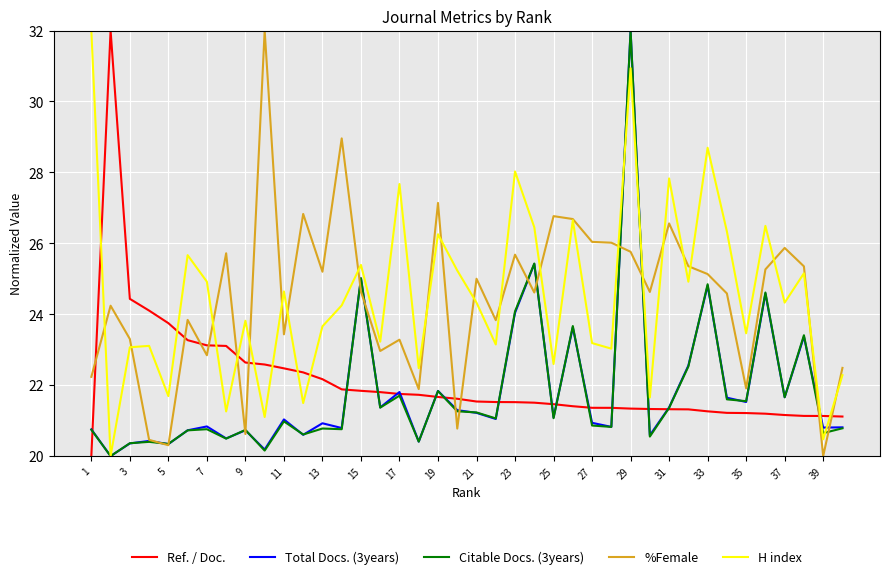

True or false: %Female and Ref. / Doc. cross at least once.

True